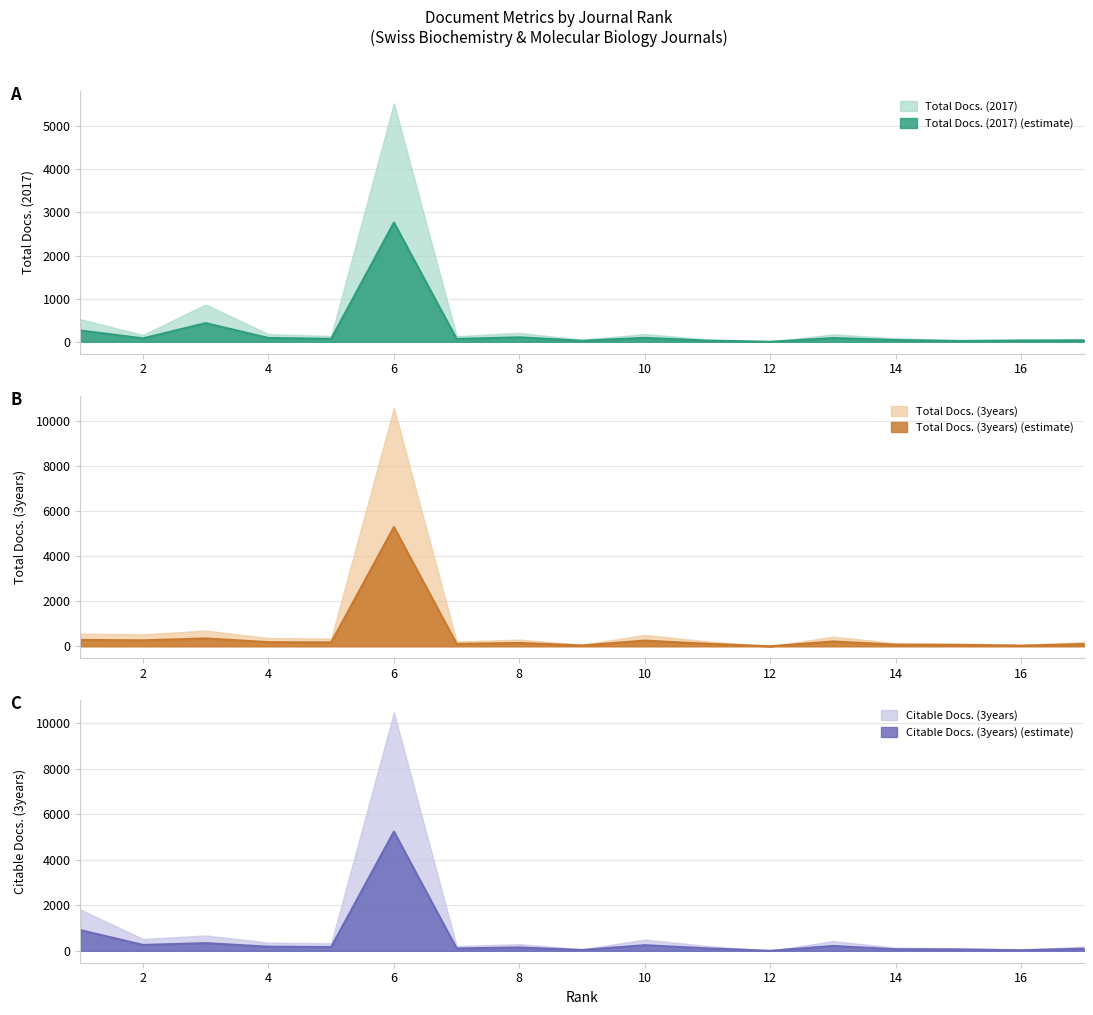

At 2, list the series in order from smallest to largest.

Total Docs. (2017), Citable Docs. (3years), Total Docs. (3years)